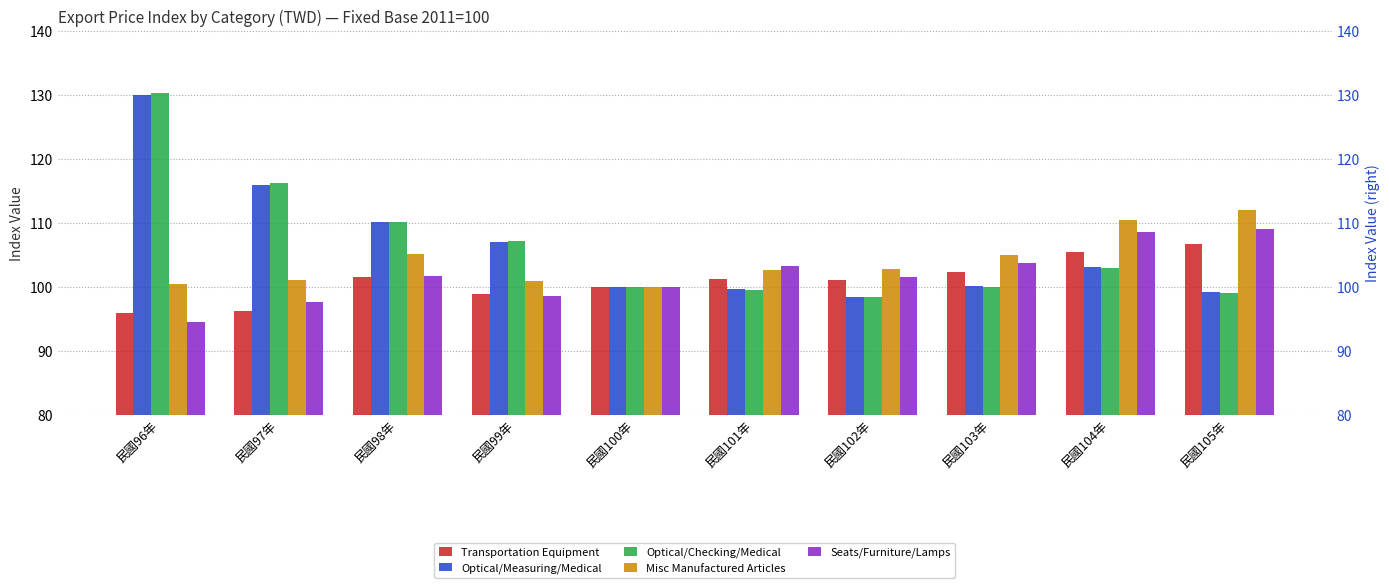

What is the sum of all Optical/Checking/Medical values?

1063.9